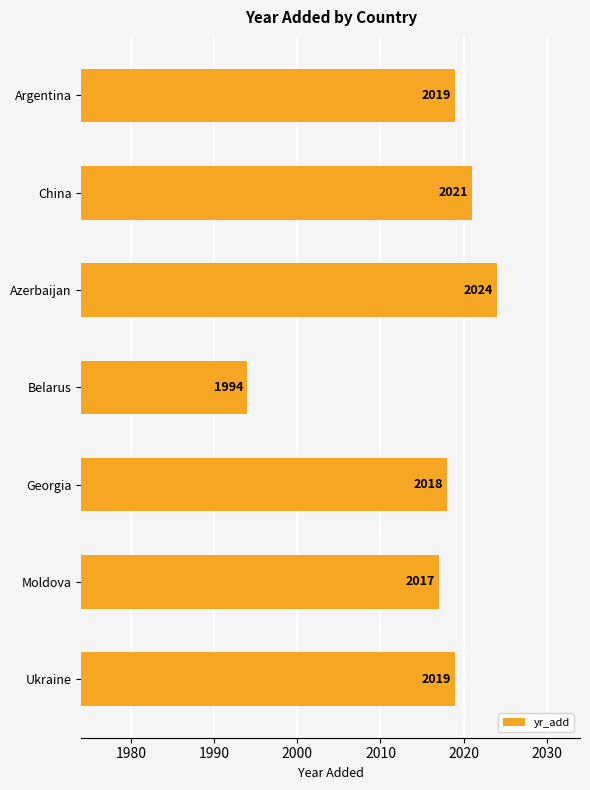

Between Belarus and Argentina, which is larger?

Argentina